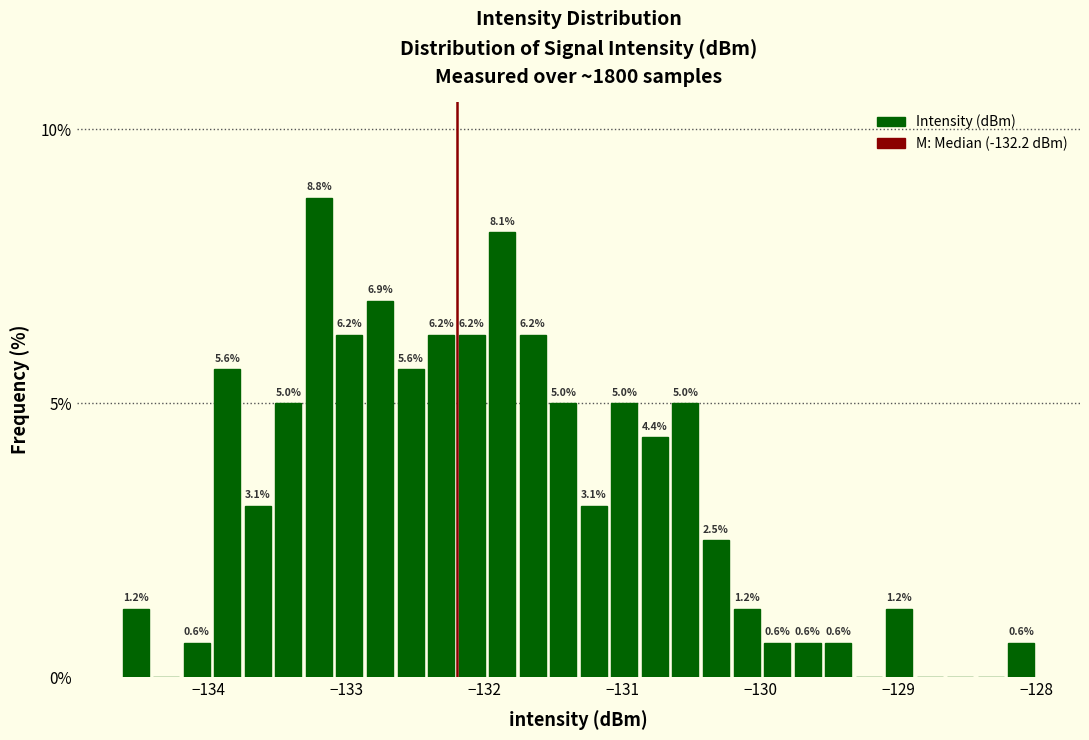

Read against the x-axis, roughly where is the centre of the tallest bar?

-133.2